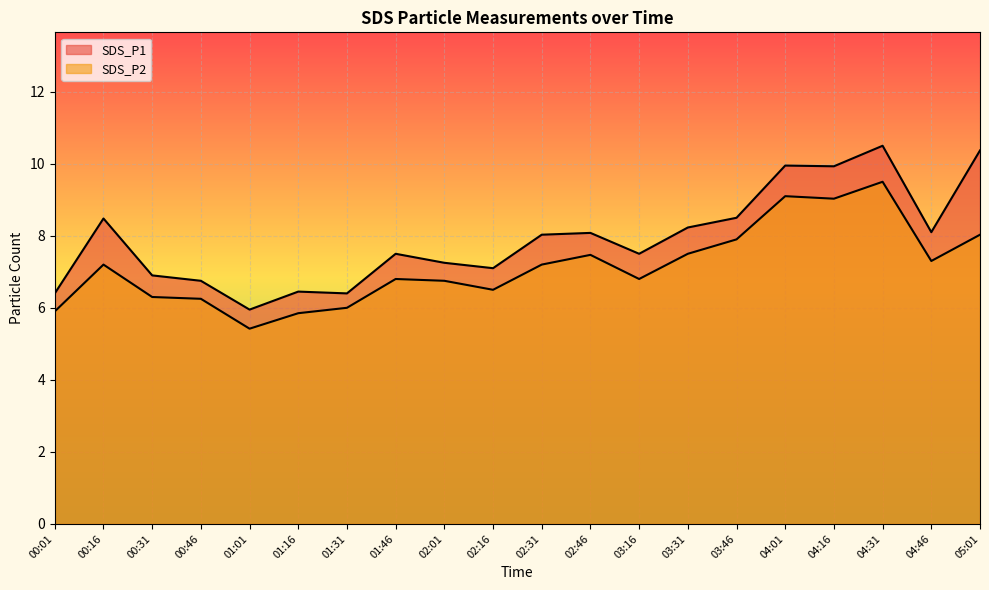

What is the highest value of the SDS_P2 series?

9.5